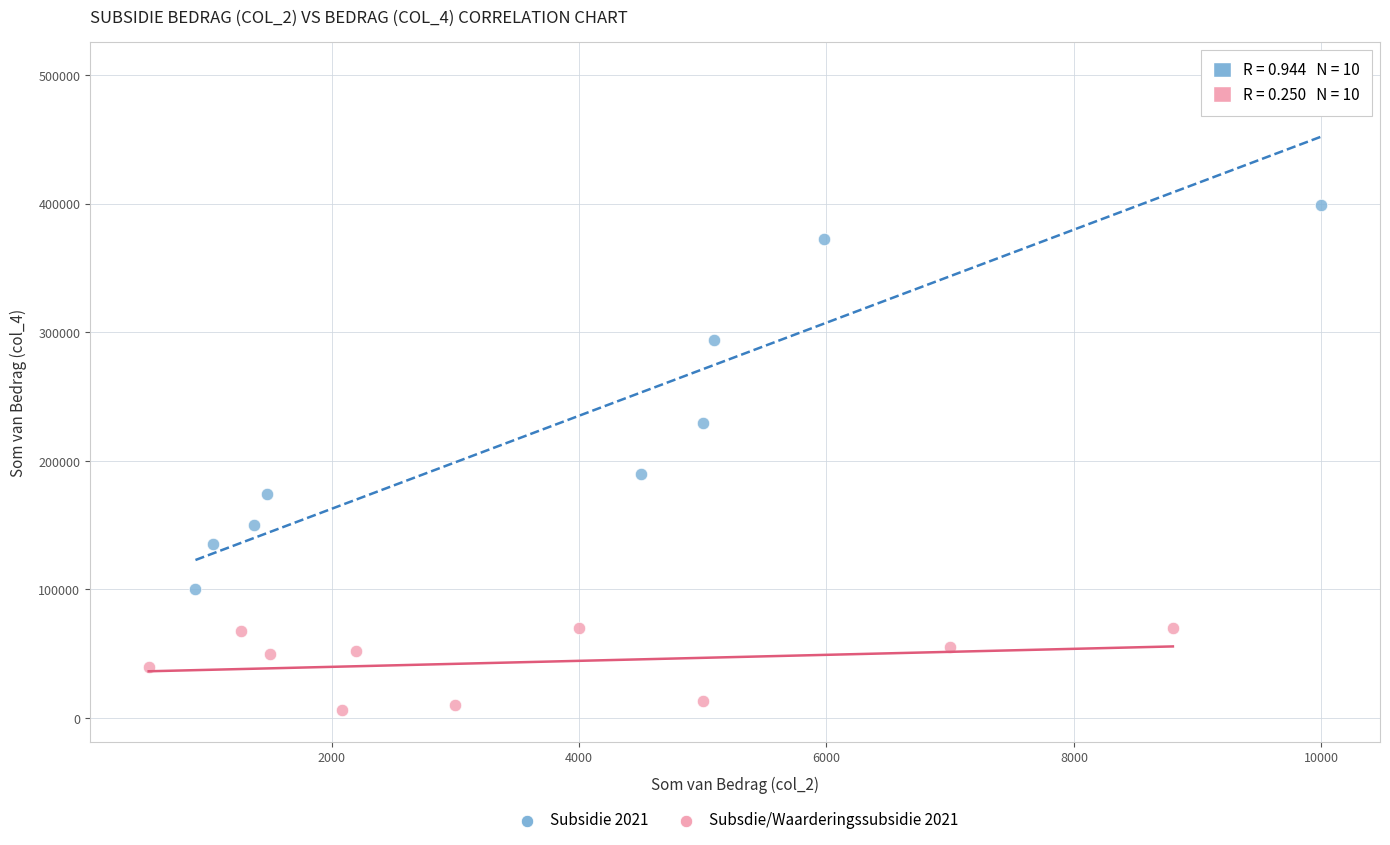

Which series has the widest spread of Y values?

Subsidie 2021